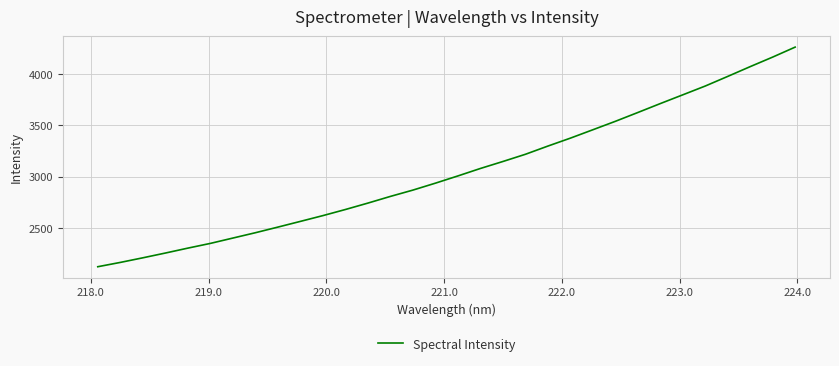

What is the difference between the maximum and minimum values?

2143.8